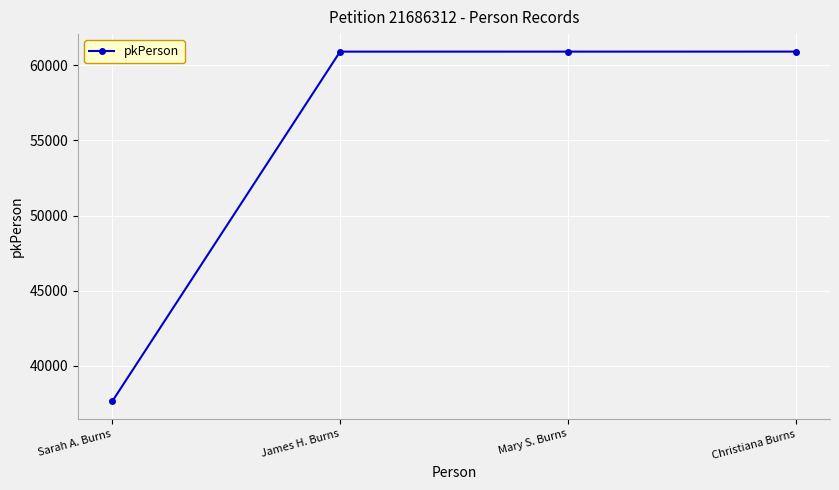

True or false: the data has more than 2 interior local peaks.

False